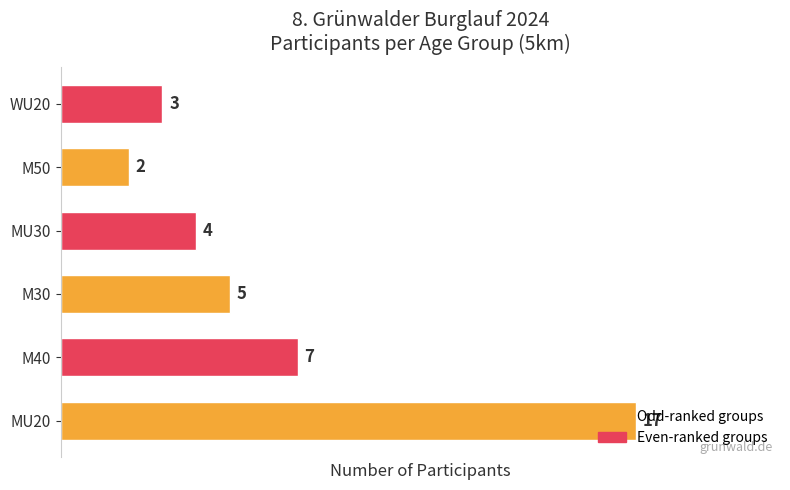

Which has a higher value, MU30 or M40?

M40